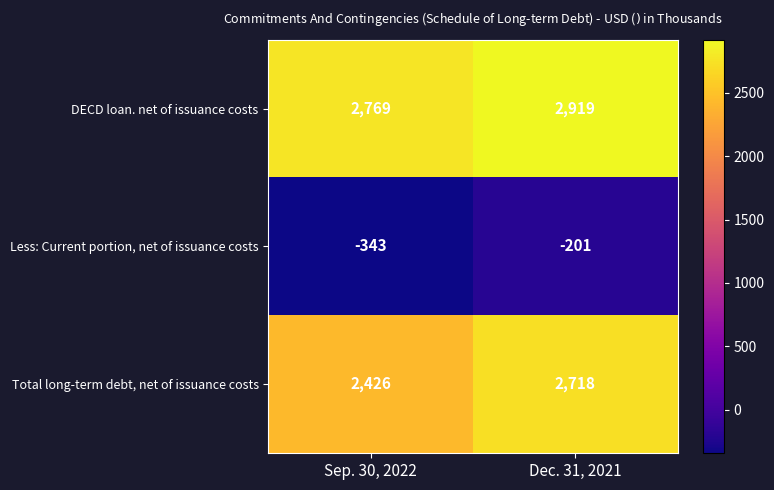

Reading right to left, transcribe all the data shown in this chart.

DECD loan. net of issuance costs: 2919	2769
Less: Current portion, net of issuance costs: -201	-343
Total long-term debt, net of issuance costs: 2718	2426